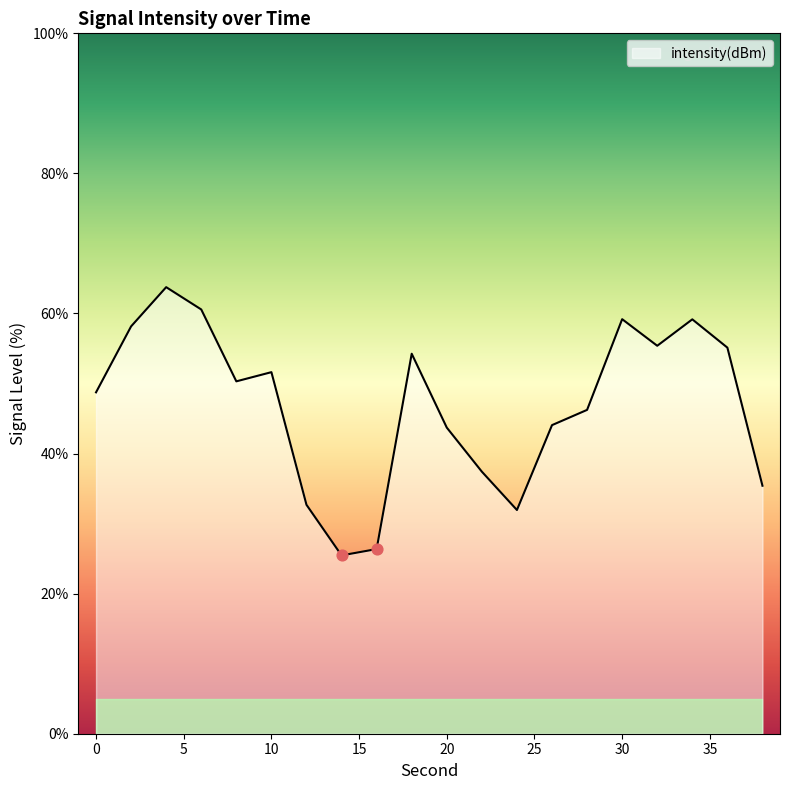

What is the smallest value displayed?

25.5